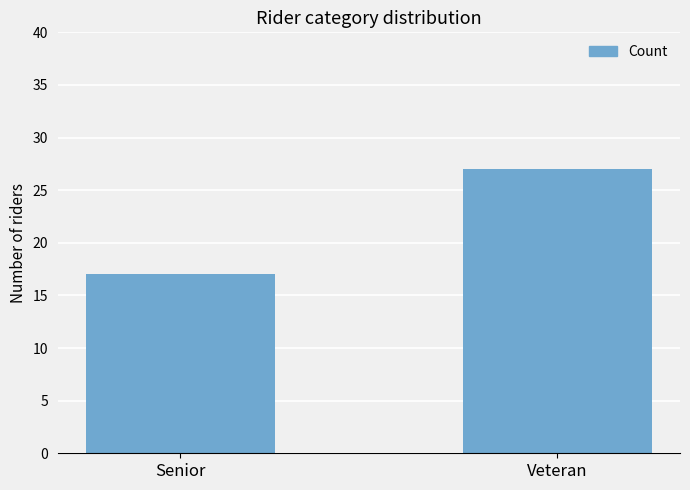

At which label is the value closest to 22?

Senior